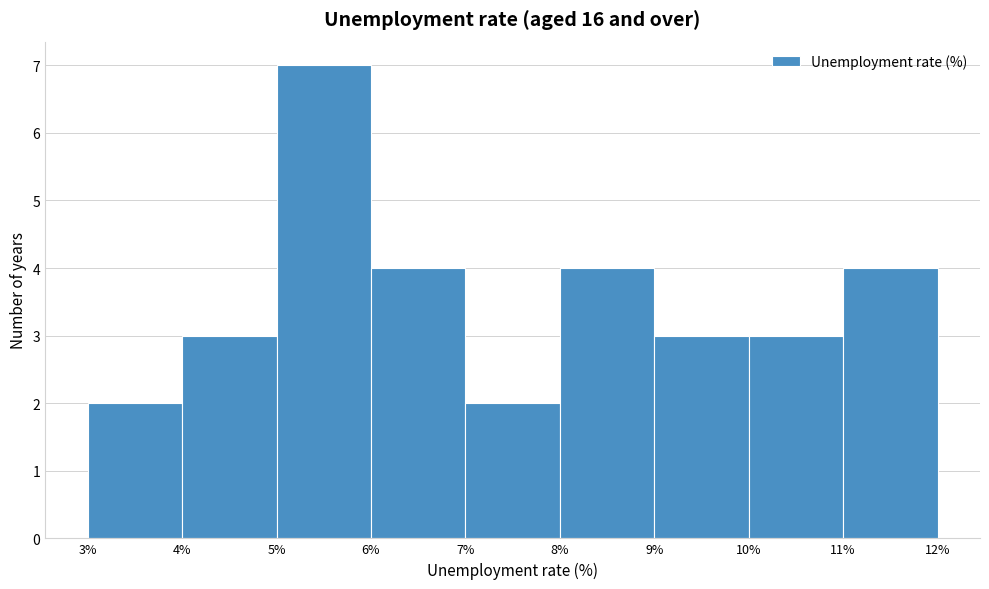

How tall is the bar that spans 7% to 8% on the x-axis? The values are not printed on the chart, so give them approximately, as read against the axis.

2